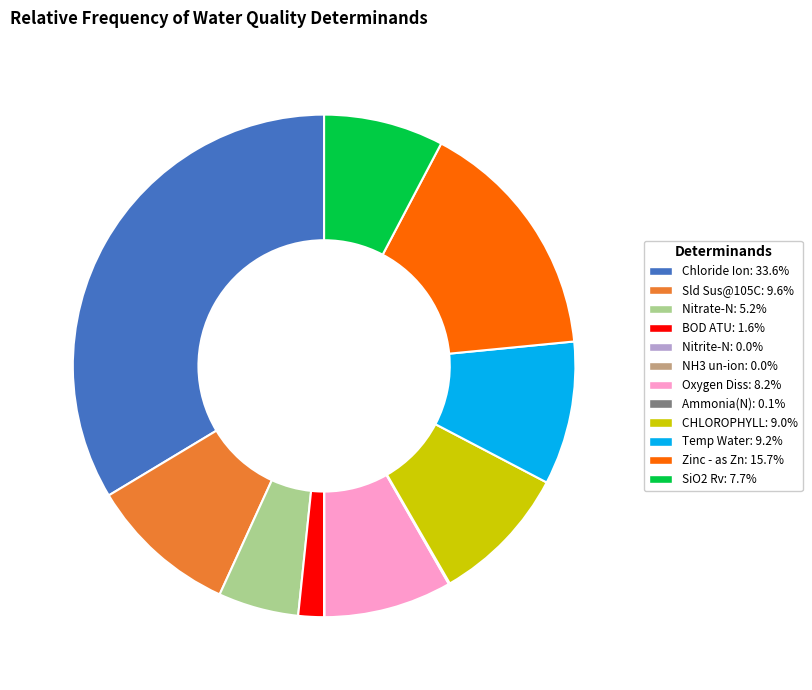

Does Zinc - as Zn represent more than half of the total?

No